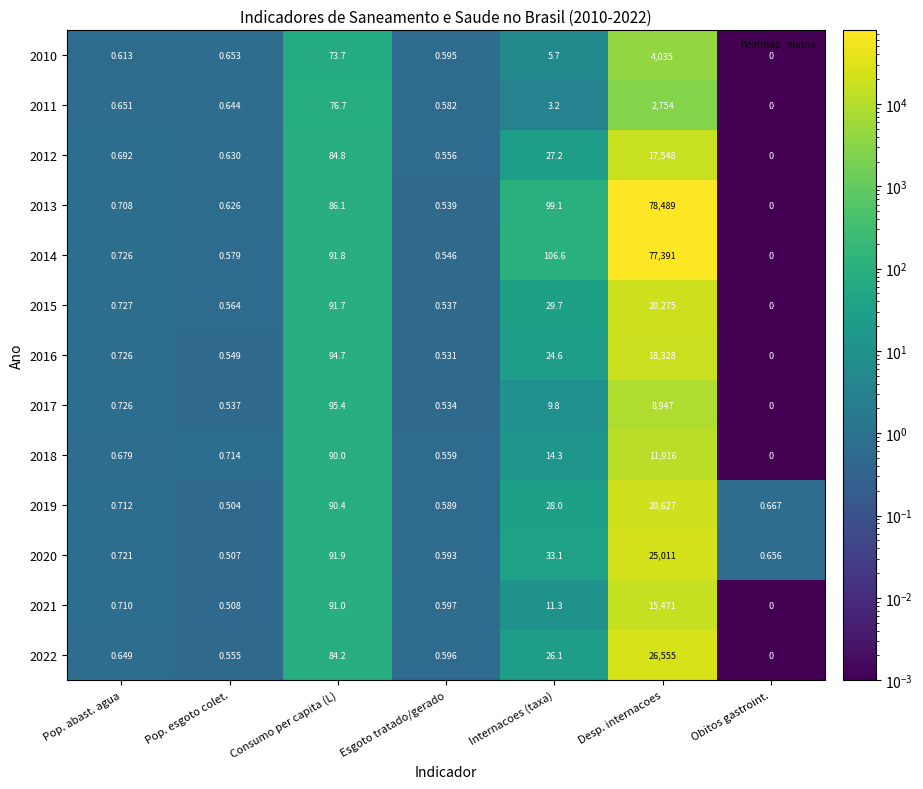

Which label corresponds to the smallest value in the chart?

Obitos gastroint.